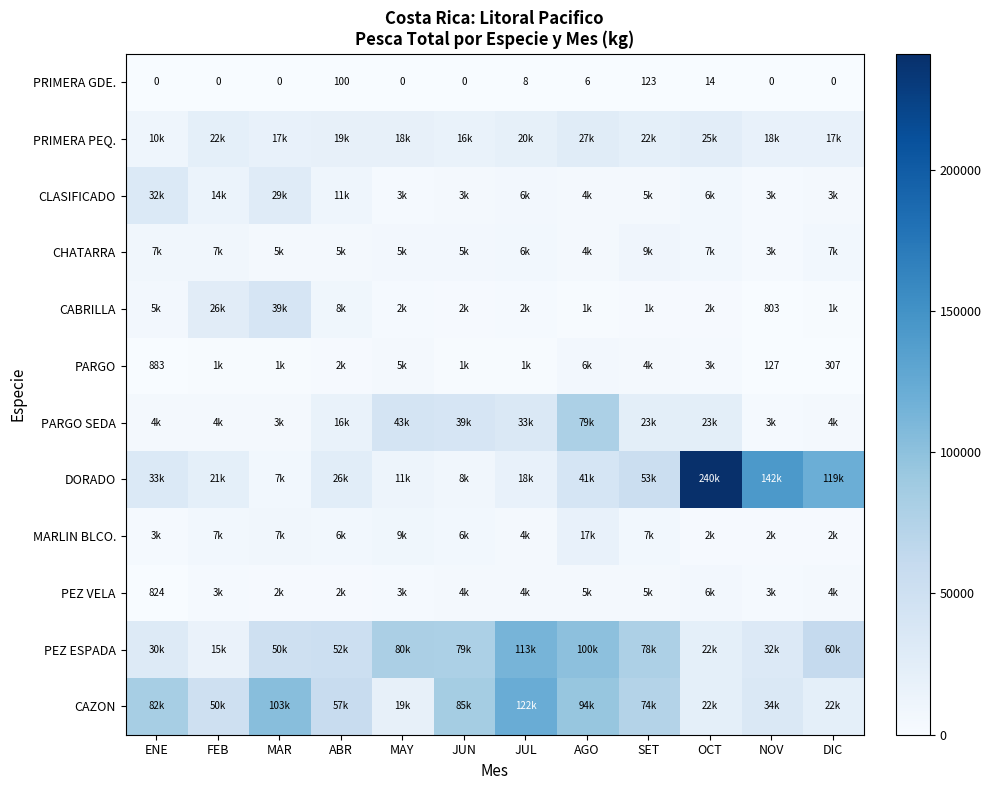

What is the difference between the second highest and second lowest values in the PRIMERA GDE. series?

100